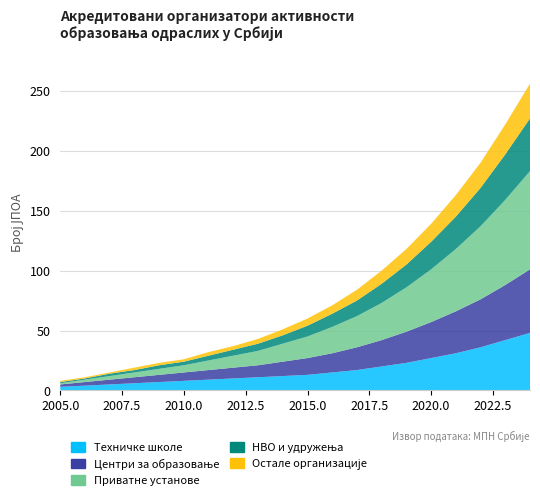

Reading left to right, what are all the values shown in this chart?

Техничке школе: 3	4	5	6	7	8	9	10	11	12	13	15	17	20	23	27	31	36	42	48
Центри за образовање: 2	3	4	5	6	7	8	9	10	12	14	16	19	22	26	30	35	40	46	53
Приватне установе: 1	2	3	4	5	6	8	10	12	15	18	22	26	31	37	44	52	61	71	82
НВО и удружења: 1	1	2	2	3	3	4	5	6	7	9	11	13	16	19	23	27	32	38	44
Остале организације: 1	1	1	2	2	2	3	3	4	5	6	7	9	11	13	15	18	21	25	29